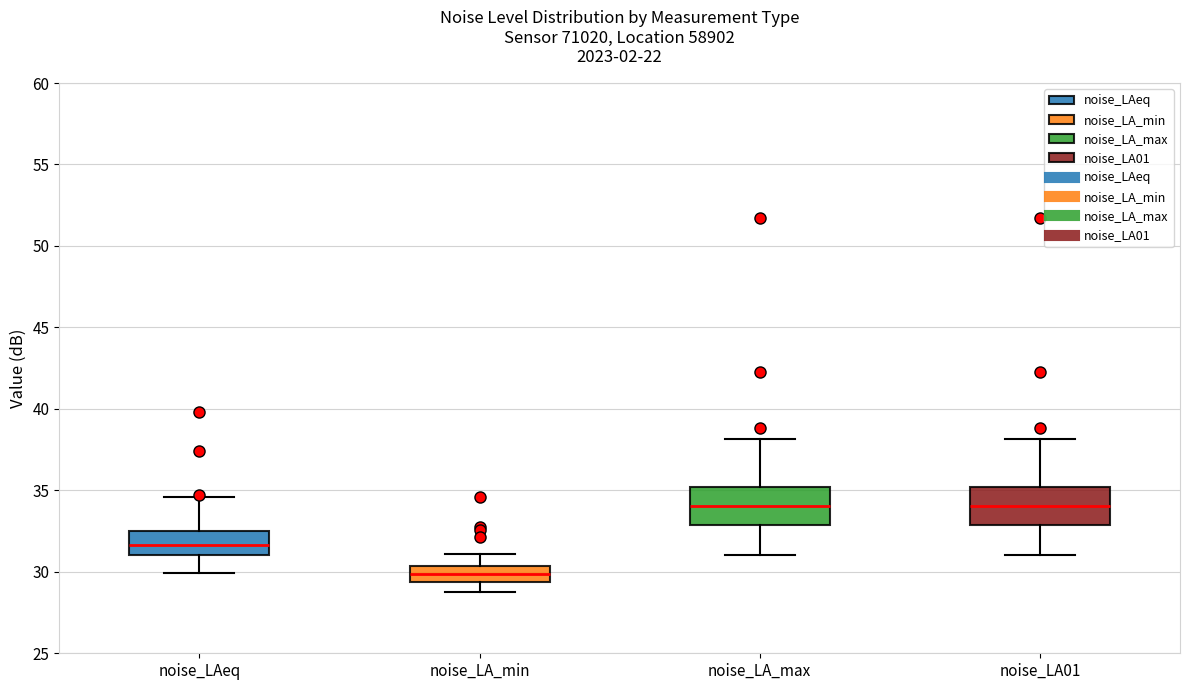

Where is the lower edge of the box for noise_LA01 on the y-axis? The values are not printed on the chart, so give them approximately, as read against the axis.

33.0